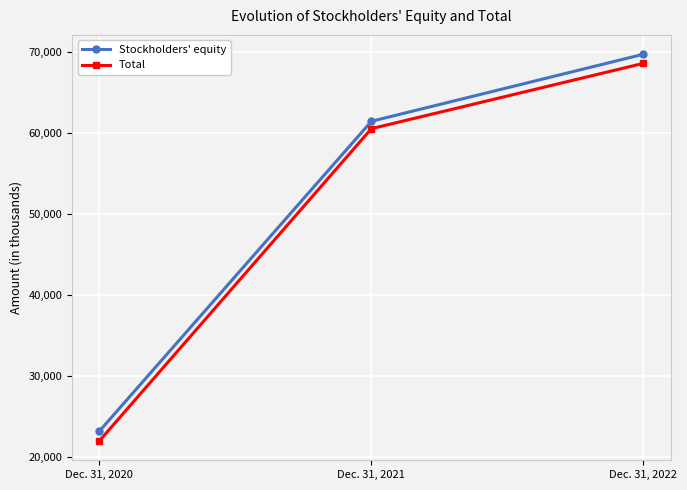

Reading left to right, transcribe all the data shown in this chart.

Stockholders' equity: Dec. 31, 2020=23179	Dec. 31, 2021=61434	Dec. 31, 2022=69714
Total: Dec. 31, 2020=21979	Dec. 31, 2021=60525	Dec. 31, 2022=68590